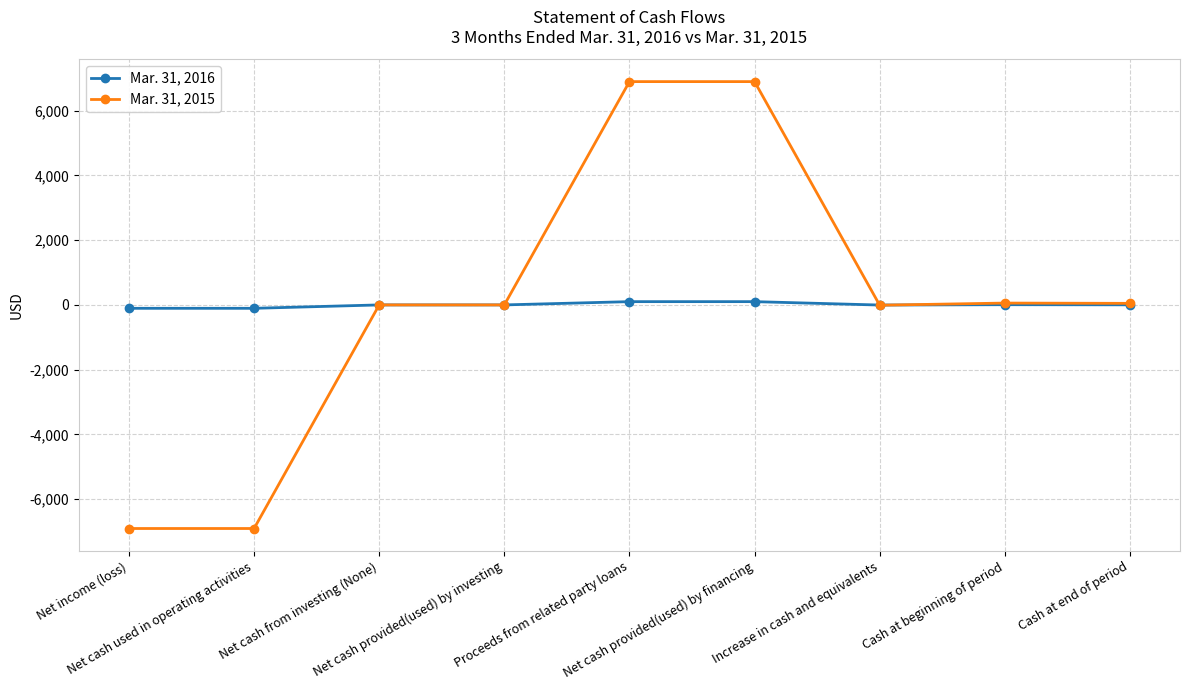

Rank the series by their maximum value, from highest to lowest.

Mar. 31, 2015, Mar. 31, 2016